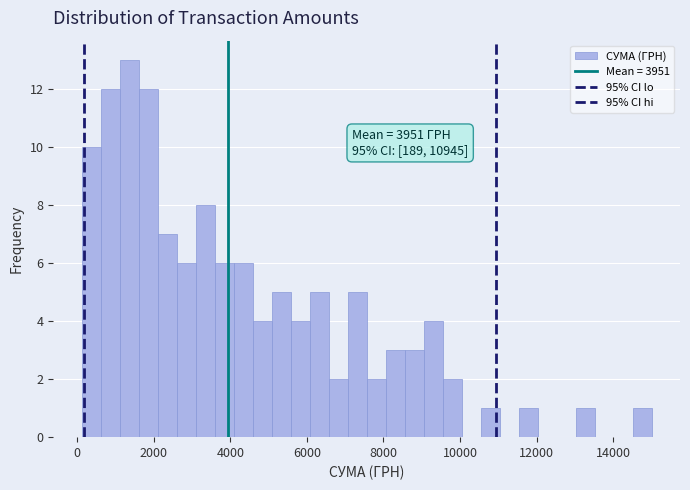

Around what value on the x-axis is the tallest bar? Give the approximate position of its centre, as read against the axis.

1400